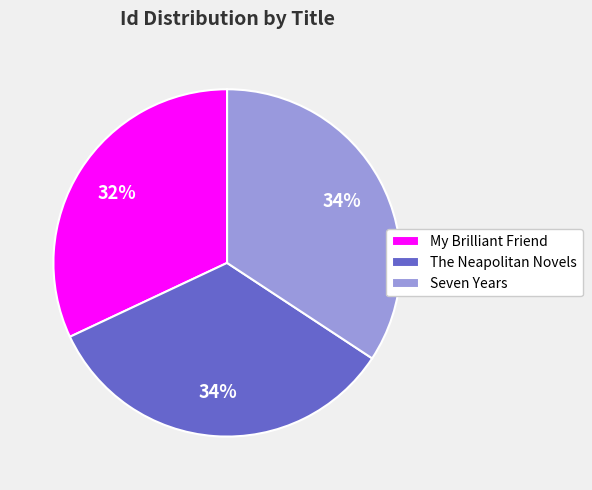

The Seven Years slice represents 34% of the pie. True or false?

True